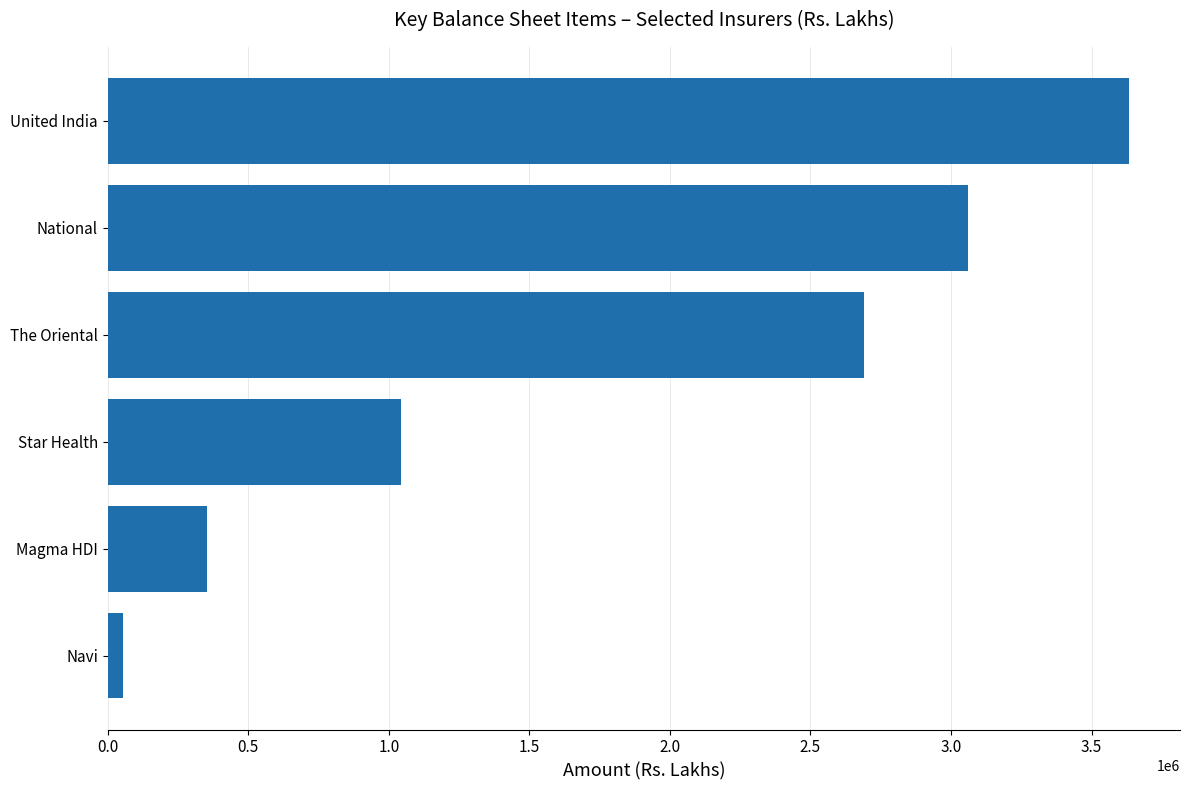

Which has a higher value, Star Health or United India?

United India